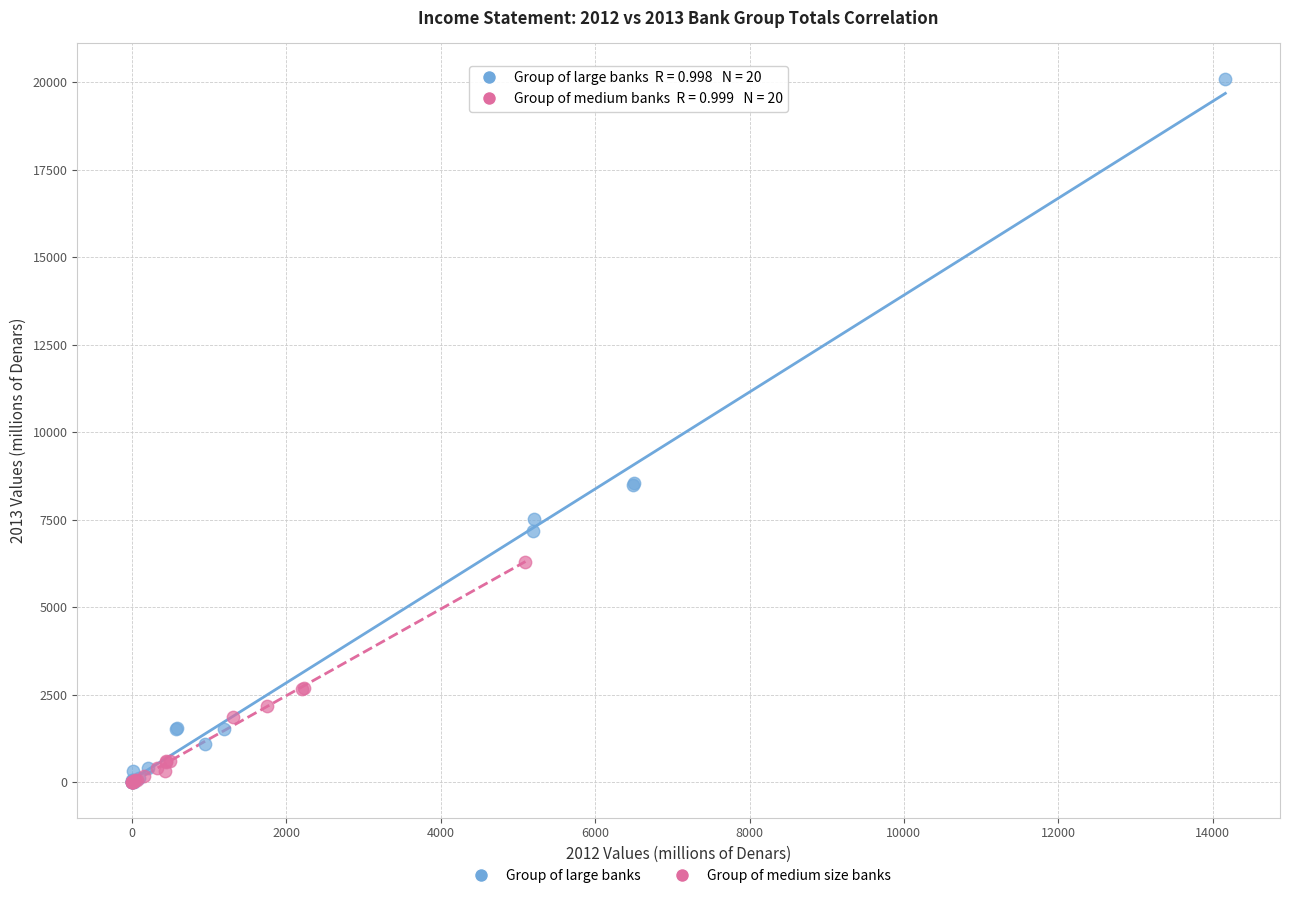

Which series has the largest Y range (max minus min)?

Group of large banks